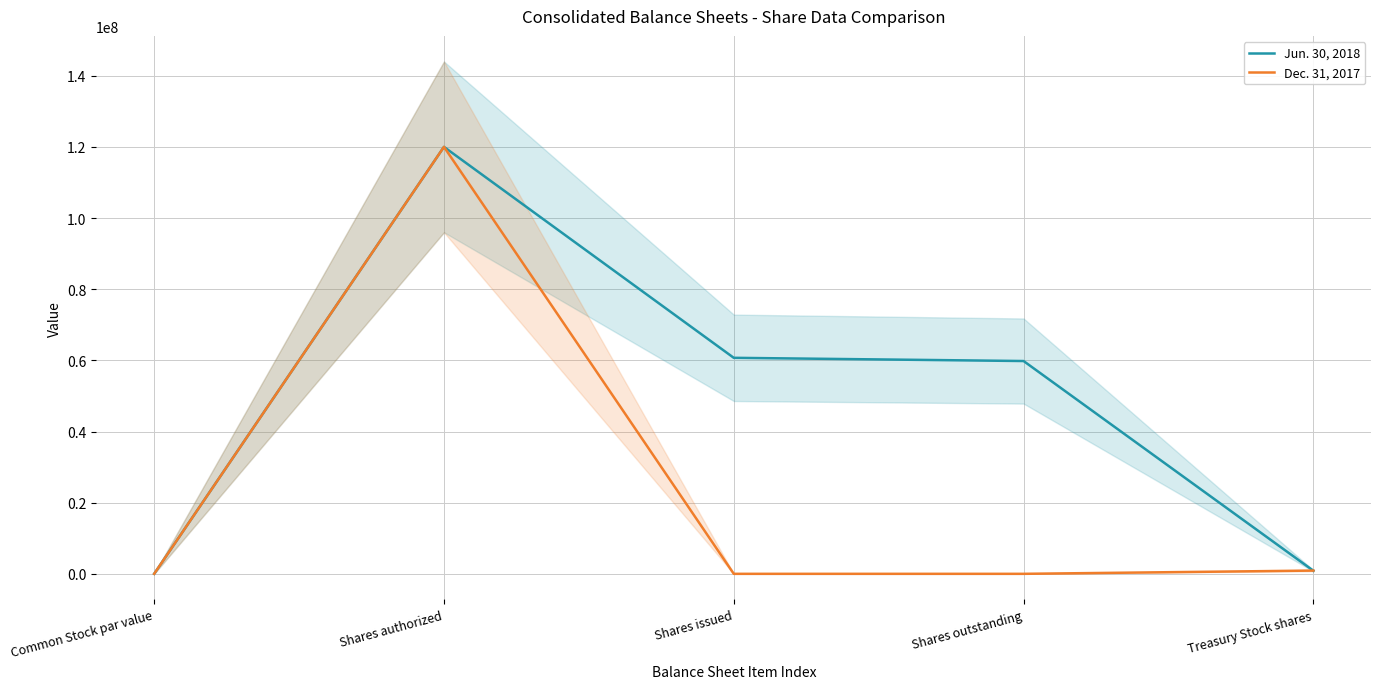

The value of Dec. 31, 2017 at Shares issued is 79727789.4. True or false?

False